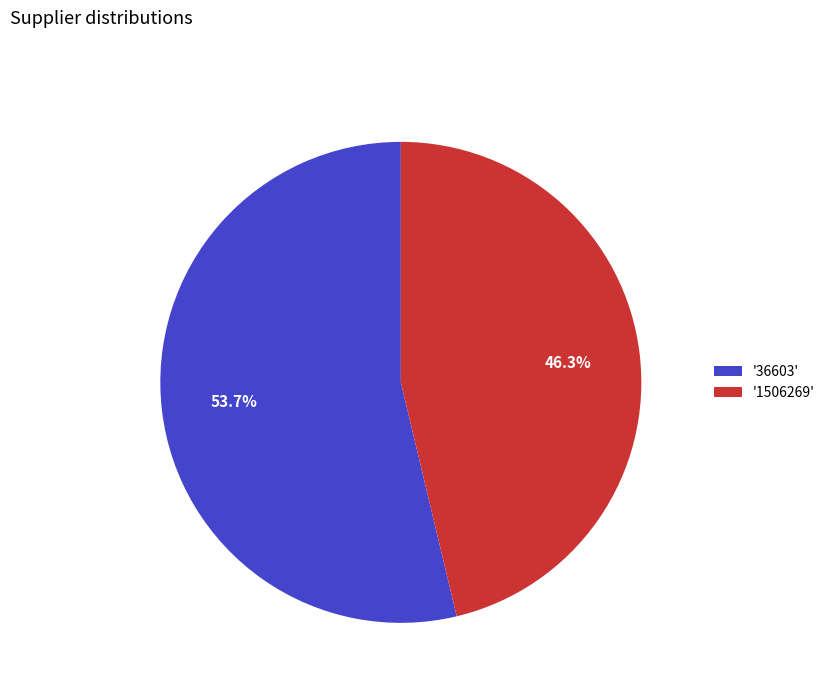

What is the ratio of the value at '36603' to the value at '1506269'?

1.2